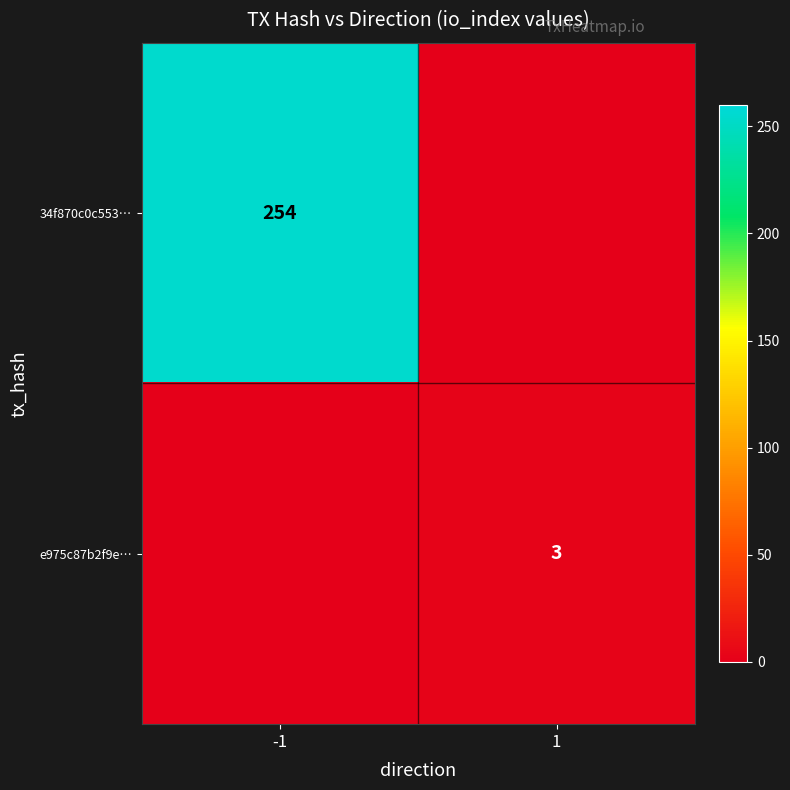

The value of e975c87b2f9e… at 1 is 3. True or false?

True